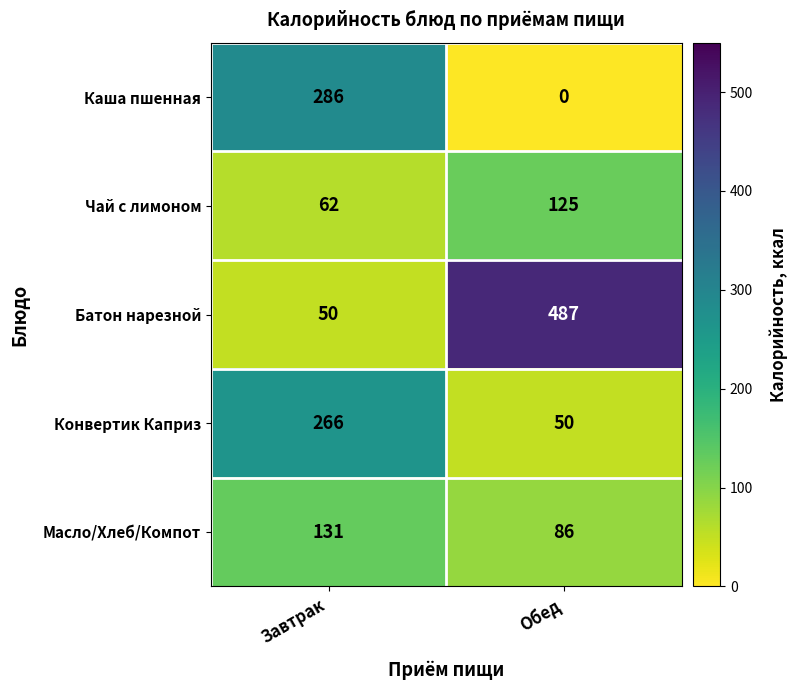

Which series has the largest range (max minus min)?

Батон нарезной